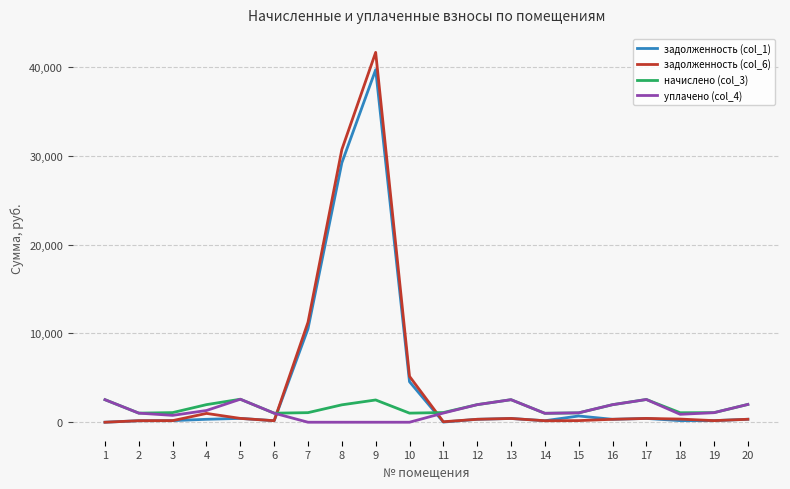

Which series has the largest range (max minus min)?

задолженность (col_6)